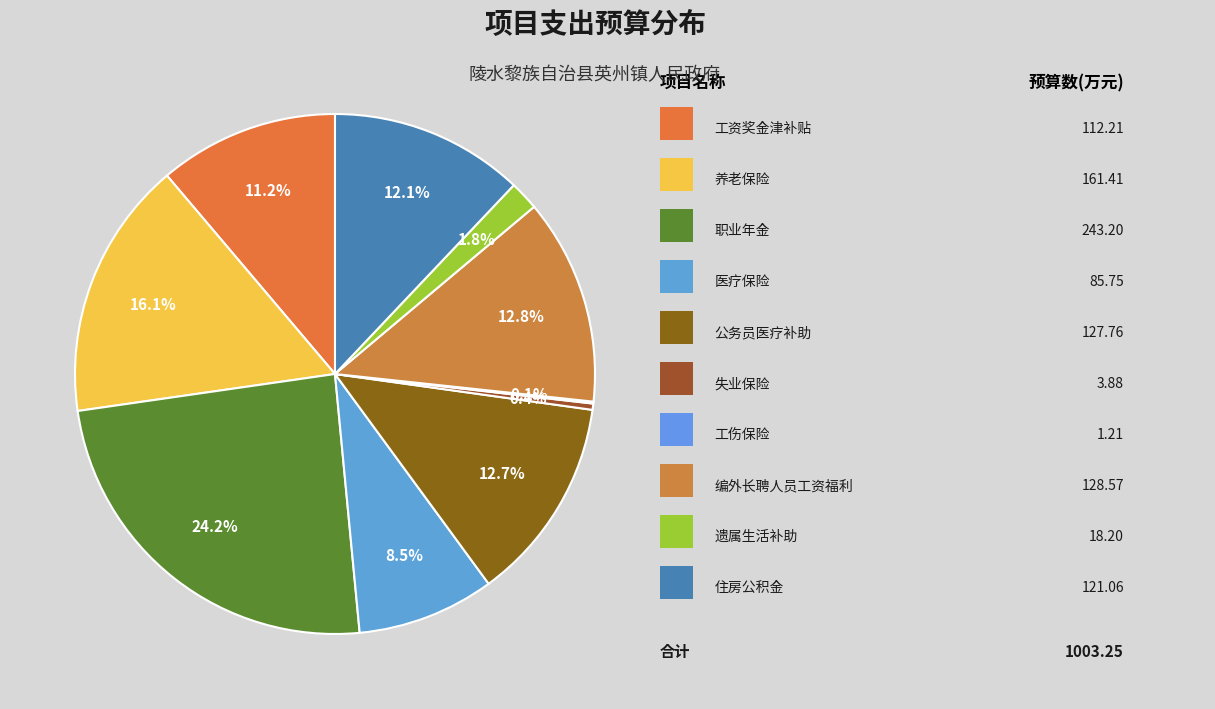

Which category has the biggest portion of the pie?

职业年金